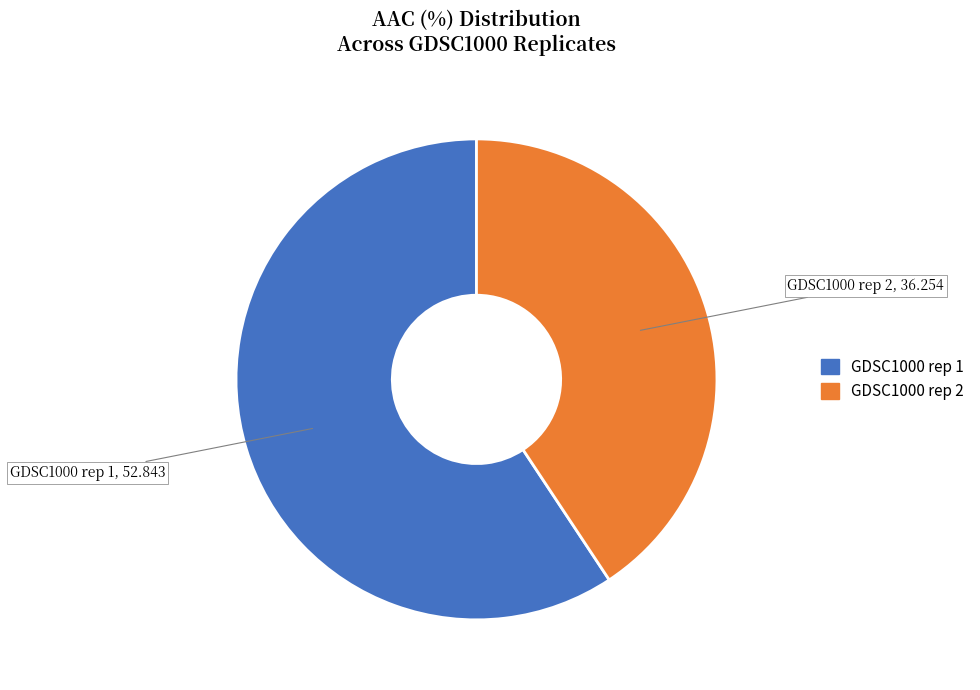

Rank the categories by value from lowest to highest.

GDSC1000 rep 2, GDSC1000 rep 1